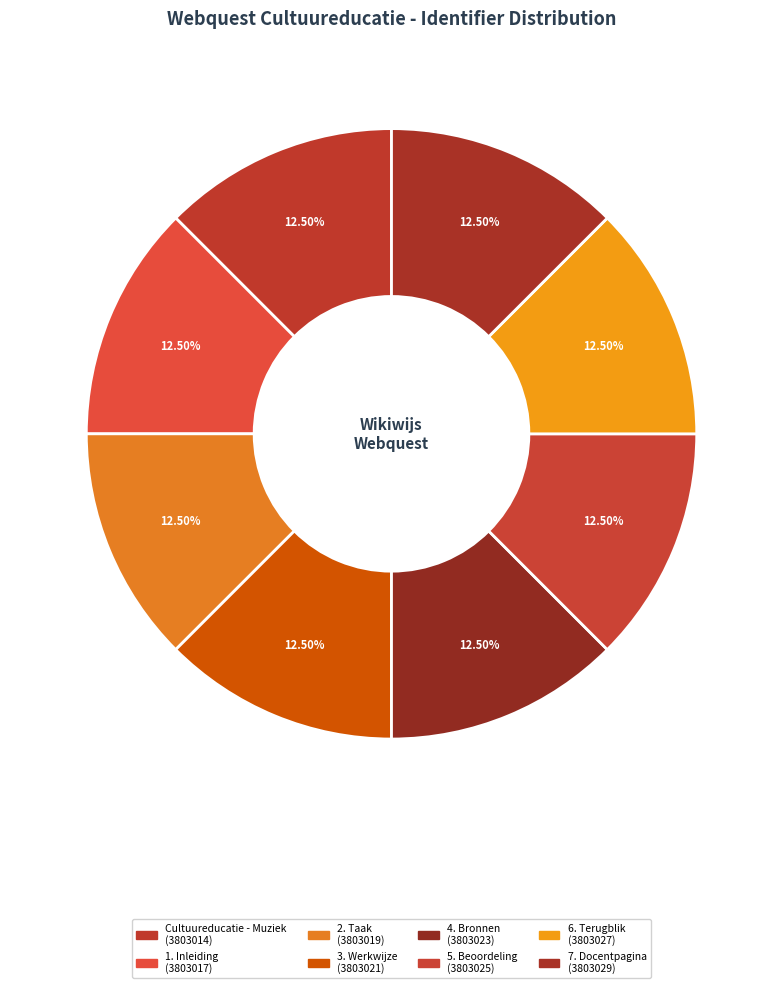

How many segments does this pie chart have?

8